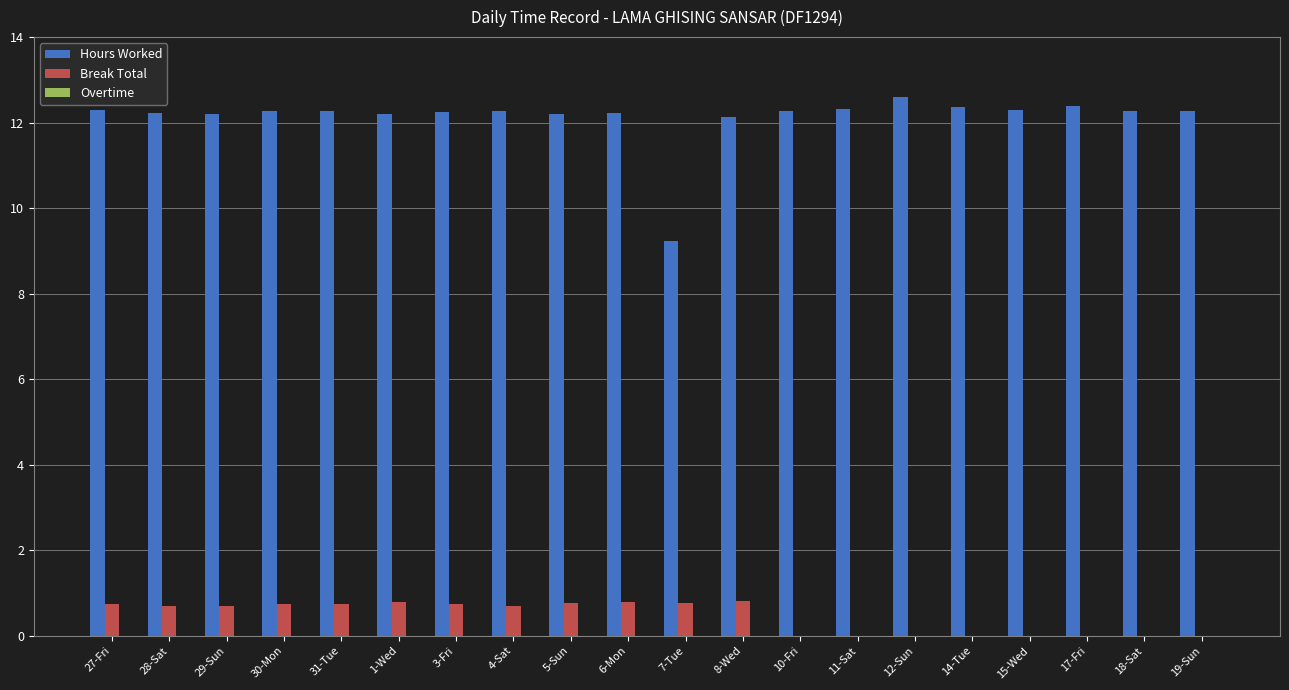

What is the total value across all series at 30-Mon?

13.0